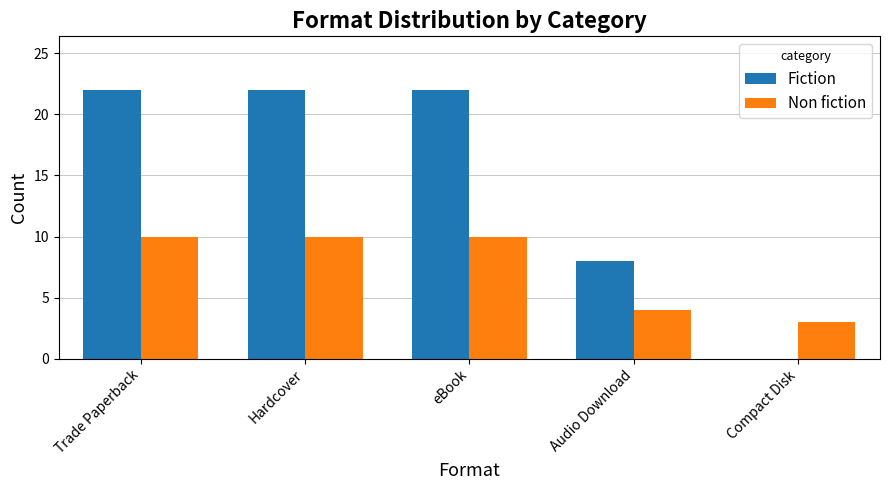

Reading left to right, list all the values displayed in this chart.

Fiction: 22	22	22	8	0
Non fiction: 10	10	10	4	3